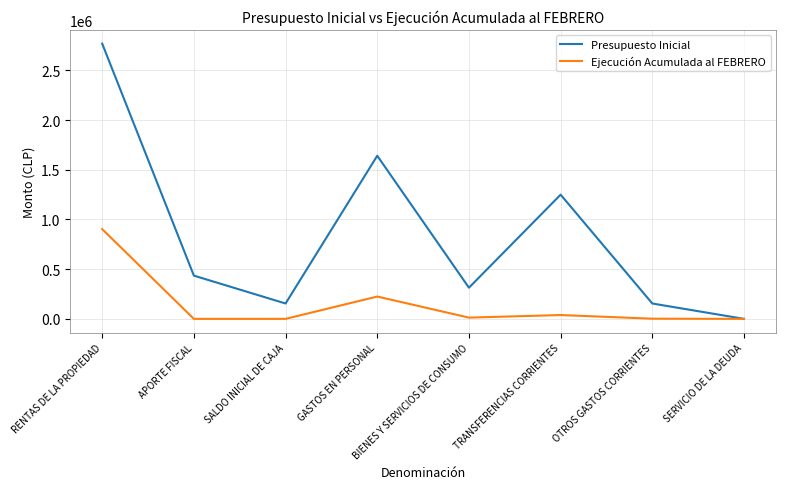

List the series in order of their peak value, lowest first.

Ejecución Acumulada al FEBRERO, Presupuesto Inicial